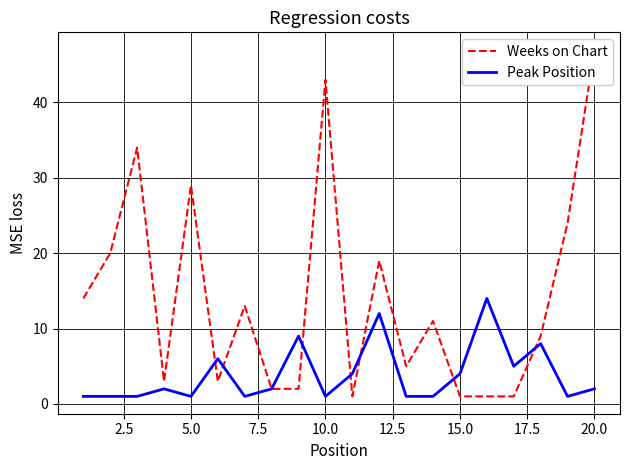

How many lines are shown in the chart?

2